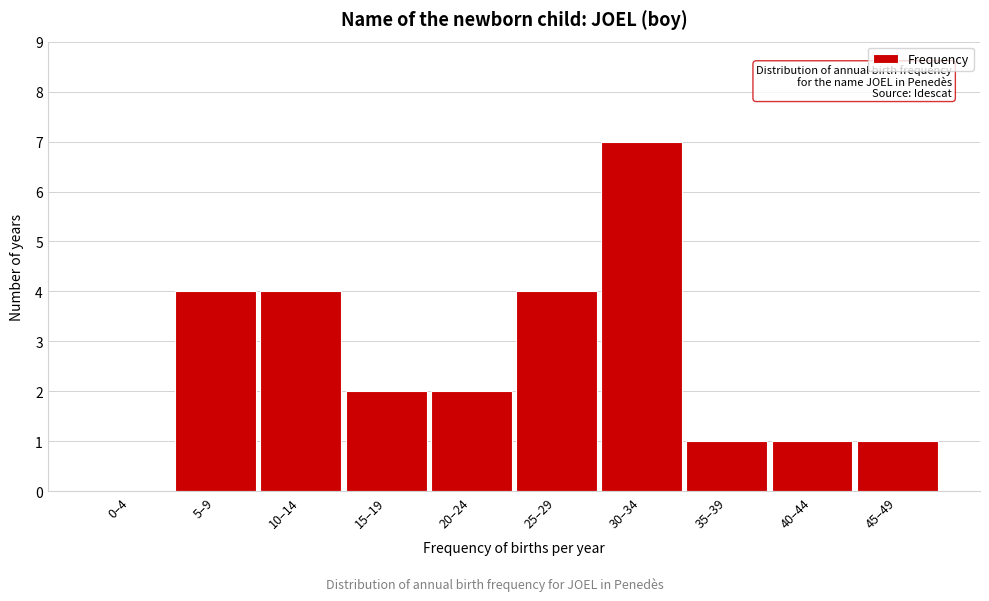

Reading right to left, list all the values displayed in this chart.

45–49=1	40–44=1	35–39=1	30–34=7	25–29=4	20–24=2	15–19=2	10–14=4	5–9=4	0–4=0